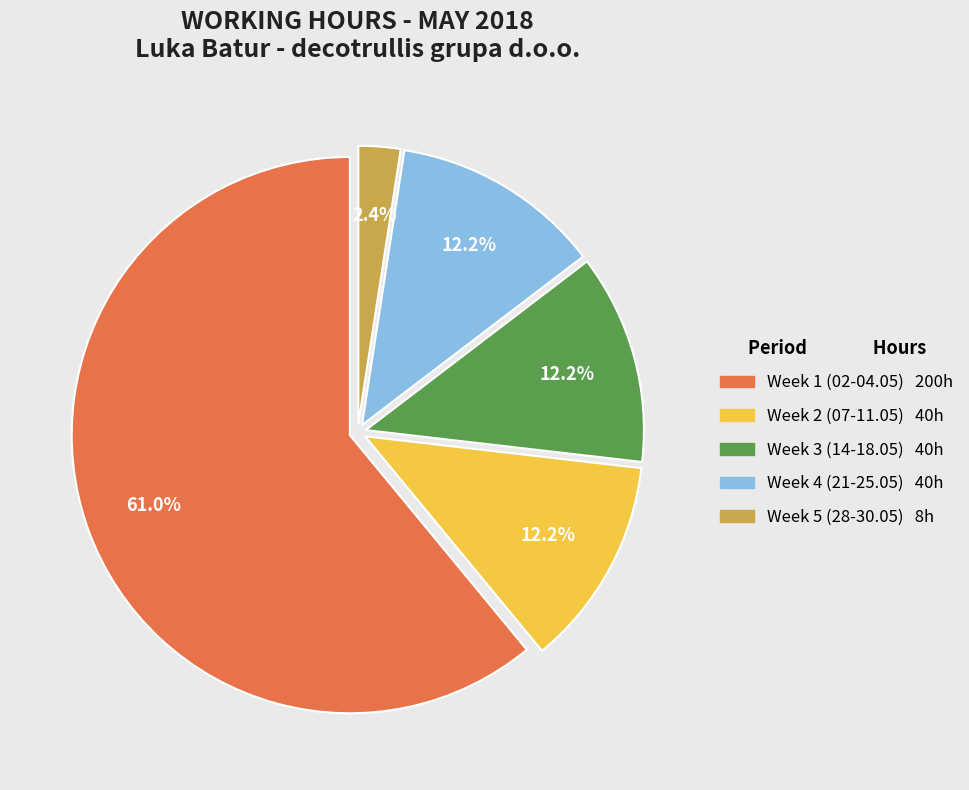

Is there a majority slice in this chart?

Yes